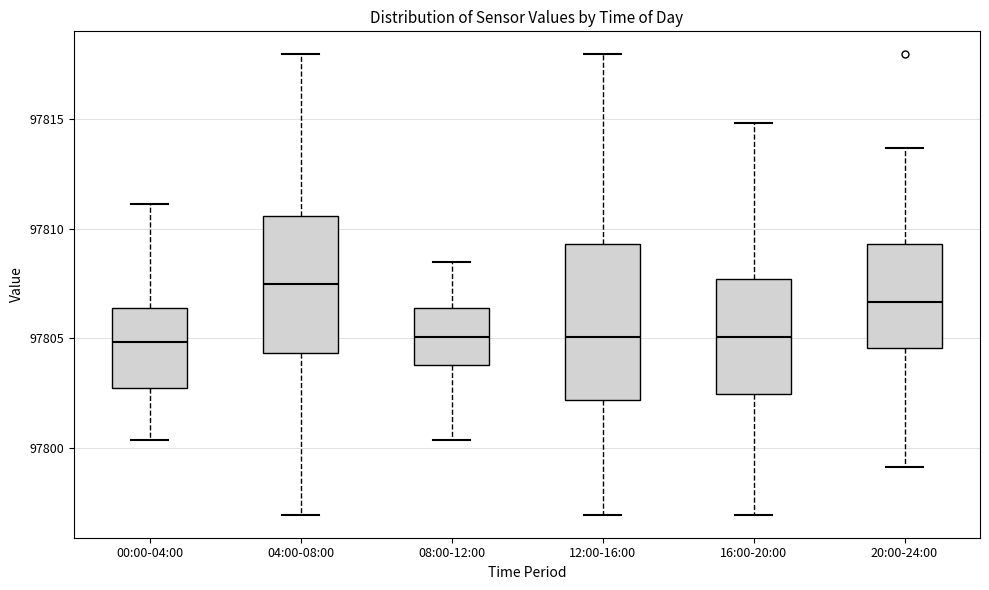

Where does the lower whisker of the box for 20:00-24:00 end on the y-axis? The values are not printed on the chart, so give them approximately, as read against the axis.

97799.0